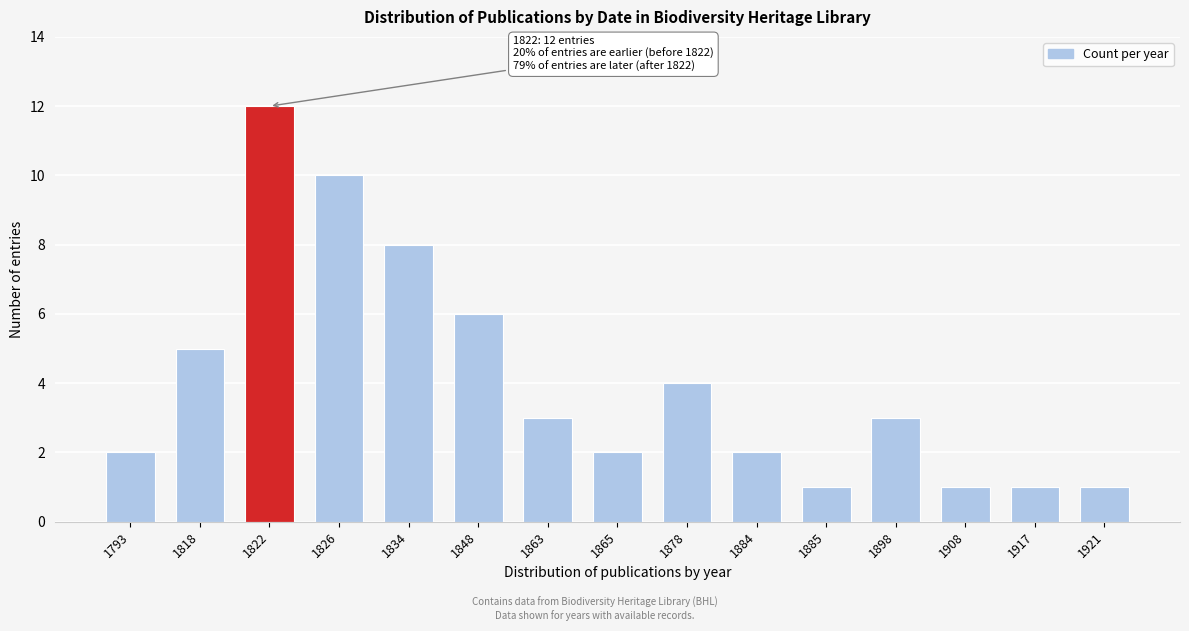

Reading left to right, list all the values displayed in this chart.

2	5	12	10	8	6	3	2	4	2	1	3	1	1	1